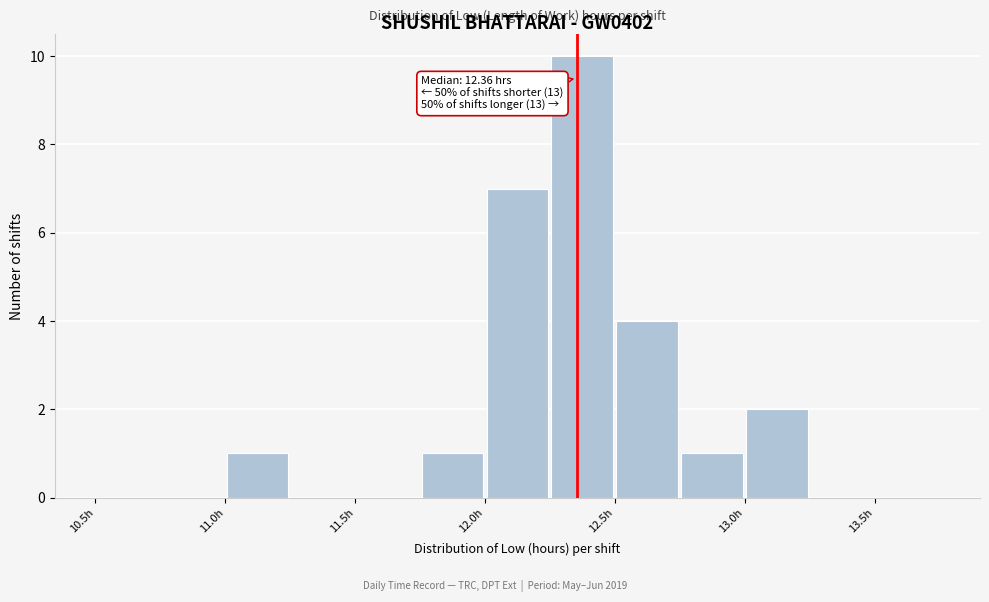

Over which range of the x-axis is the bar tallest?

12.25 to 12.50